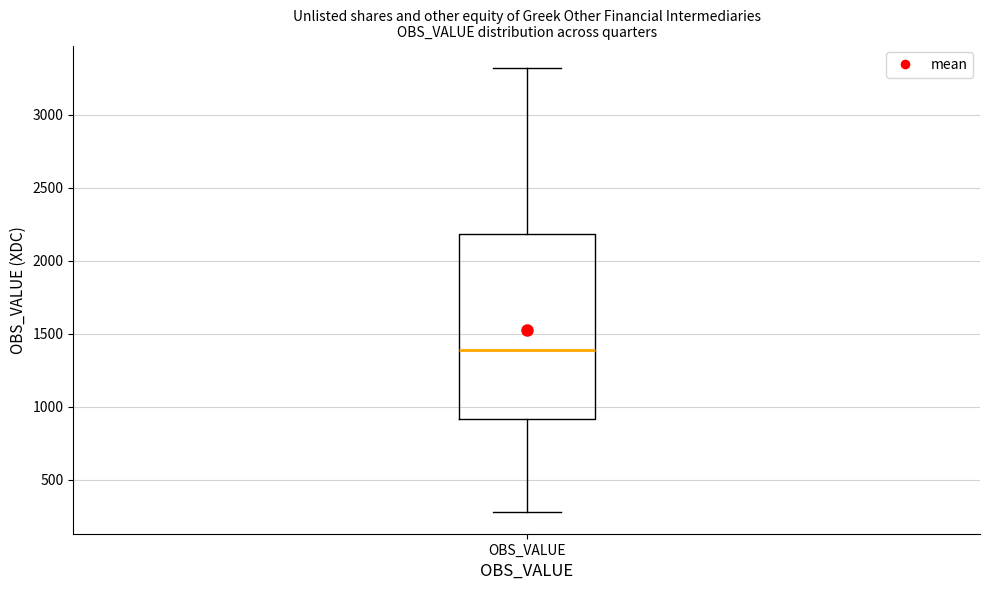

Transcribe this box plot: give where the median line is, the range the box spans, and where the two whiskers end, as read against the y-axis. The values are not printed on the chart, so give them approximately, as read against the axis.

median 1400, box 900 to 2200, whiskers 300 to 3300